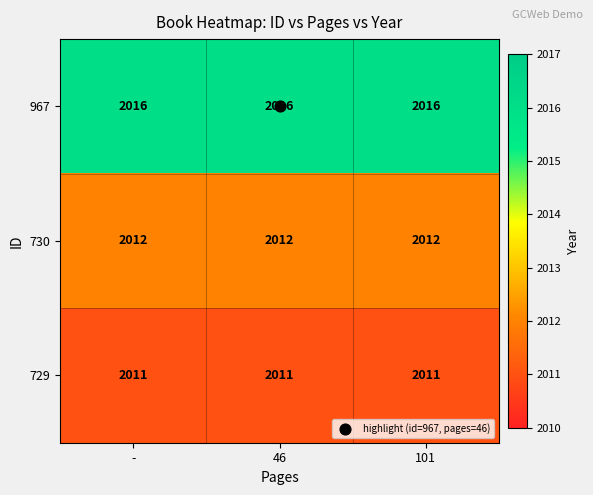

What is the maximum value for 730?

2012